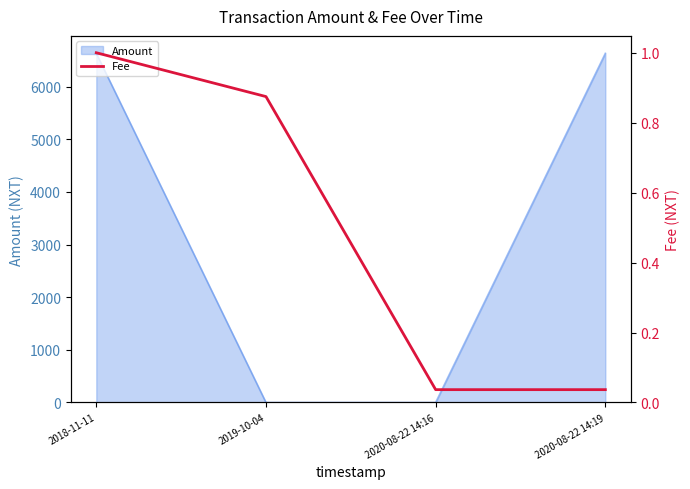

At which category does the chart reach its peak across all series?

2018-11-11